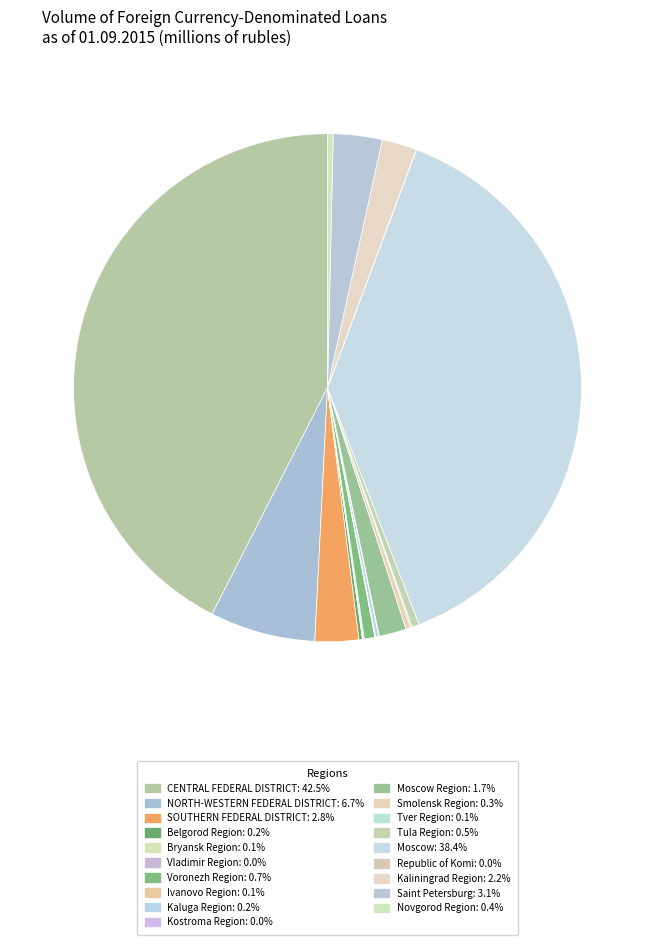

To the nearest percent, what is the average slice percentage?

5%